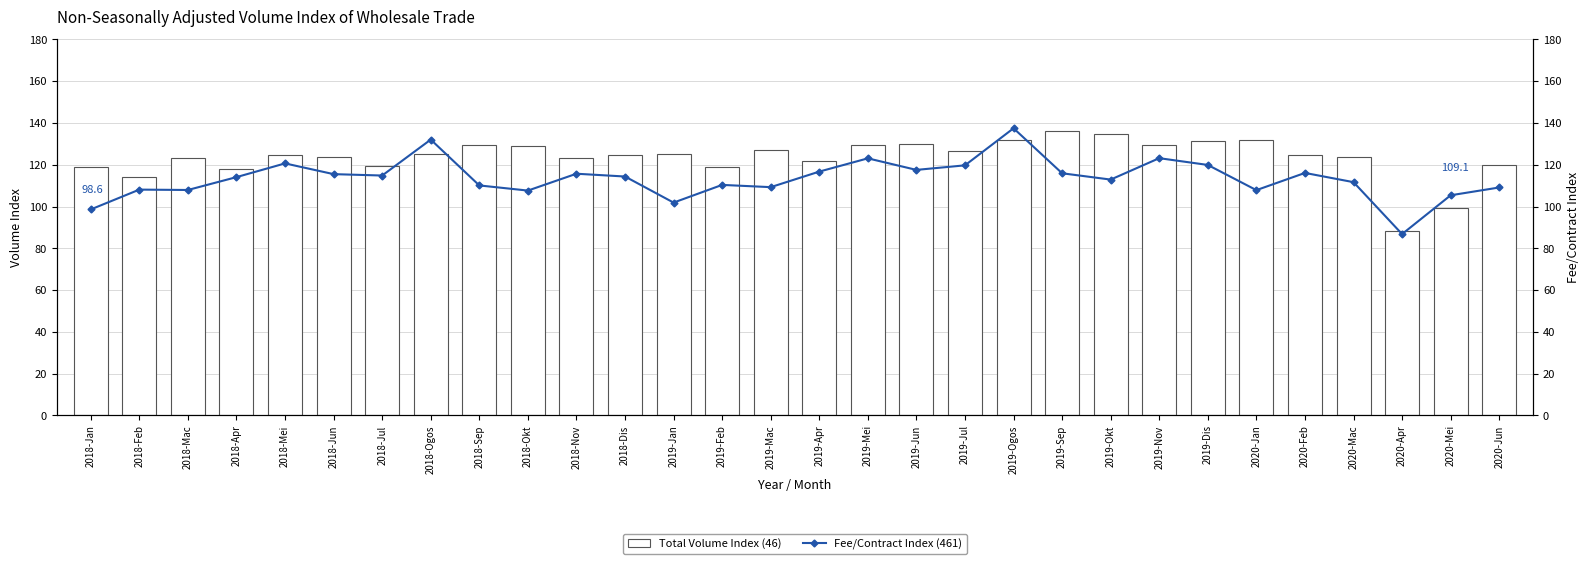

List the series in order of their peak value, lowest first.

Total Volume Index (46), Fee/Contract Index (461)